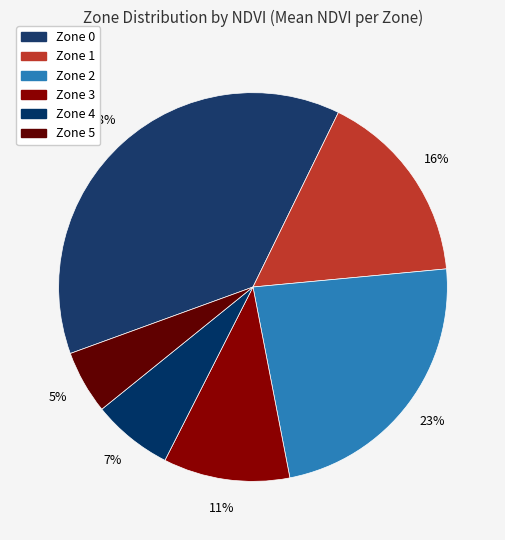

Is Zone 3 the majority of the pie?

No